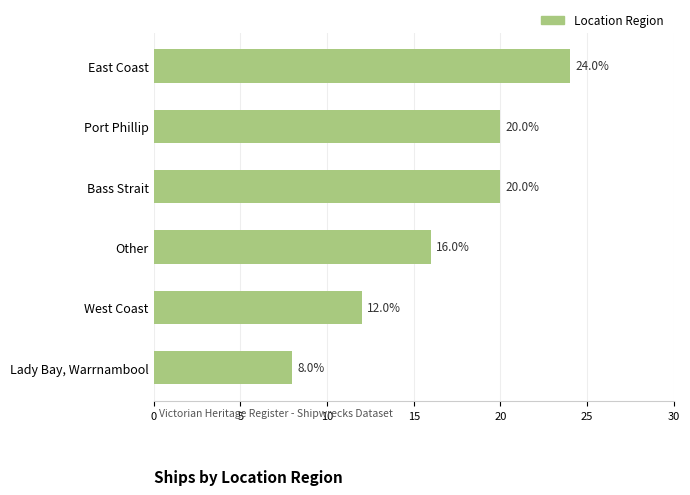

What value does the data have at East Coast?

24